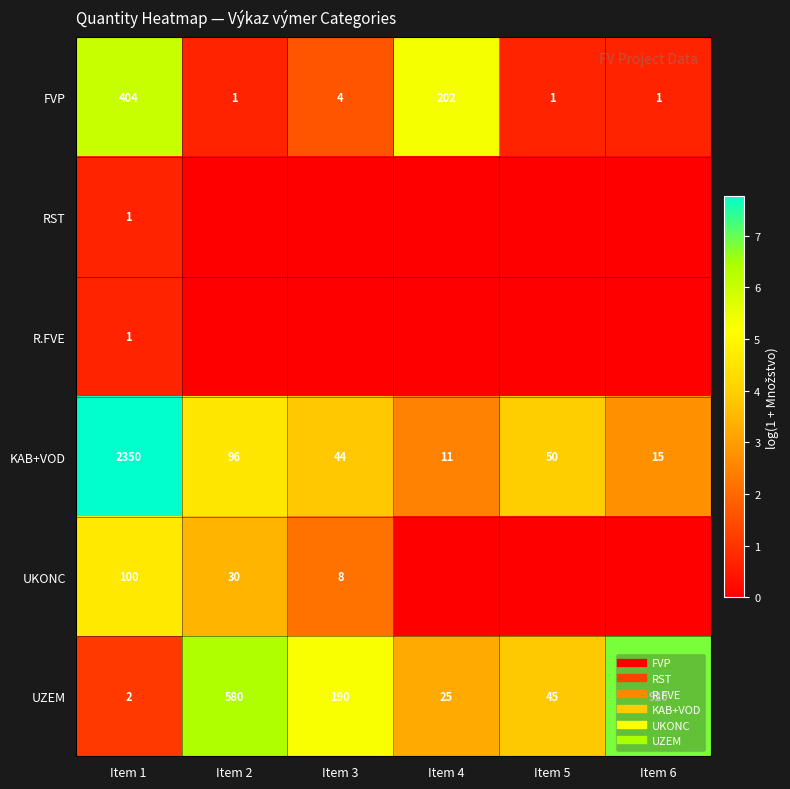

True or false: UKONC has a value of 1.4 at Item 4.

False